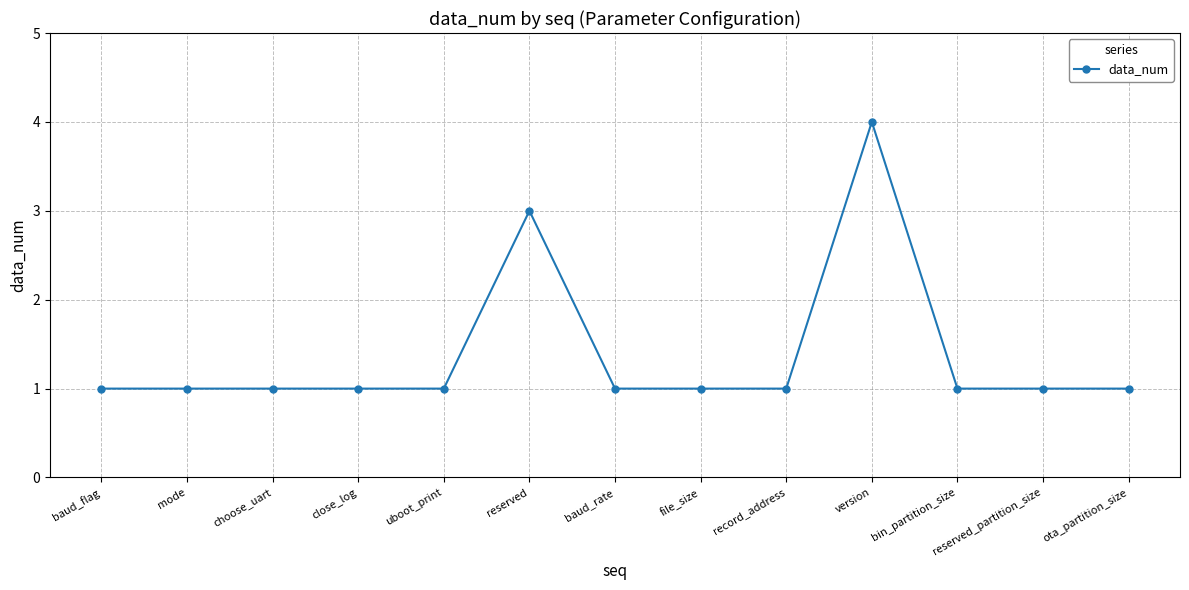

What is the label of the 9th point from the left?

record_address